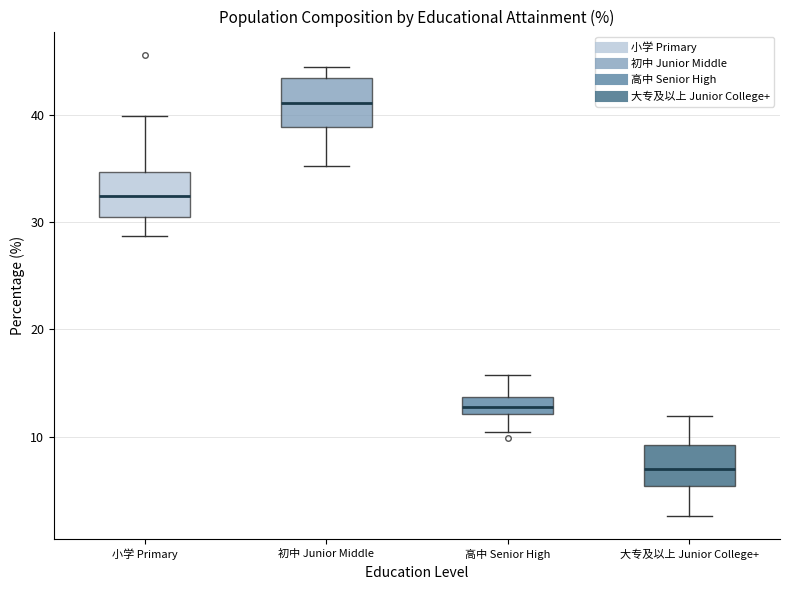

Which box has the highest median line?

初中 Junior Middle